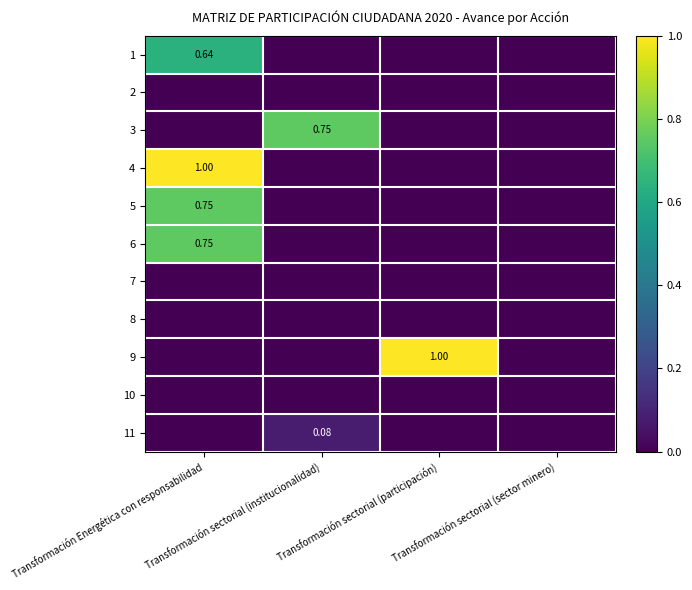

Count the number of categories in the chart.

4